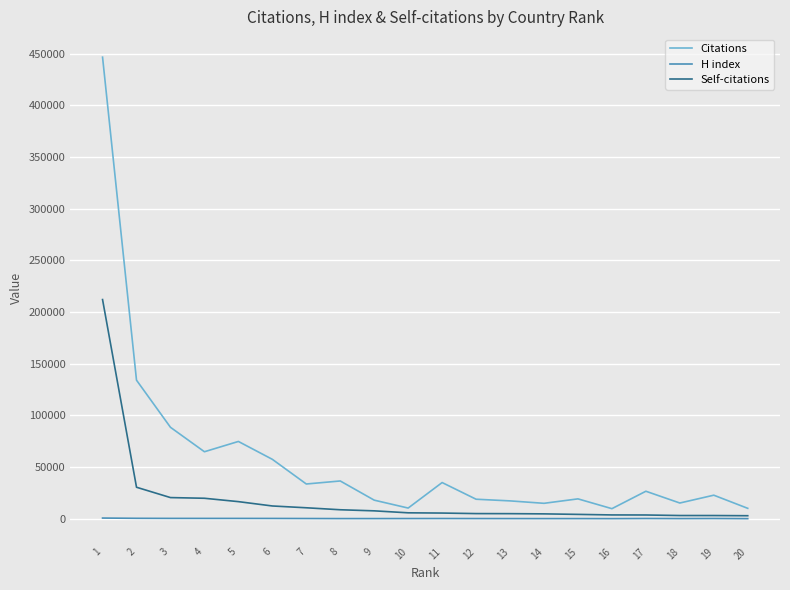

Does the chart display data point markers on the line(s)?

No